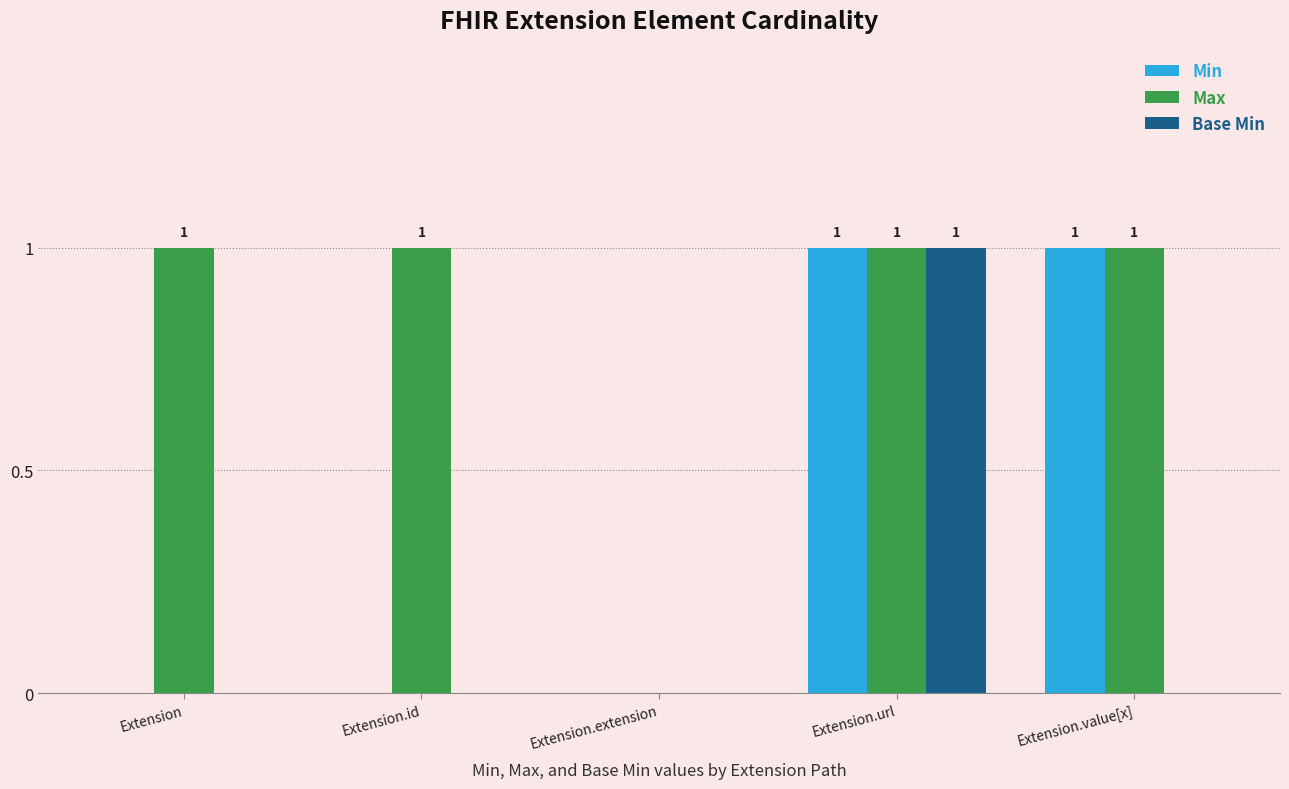

At which label does Base Min reach its peak?

Extension.url